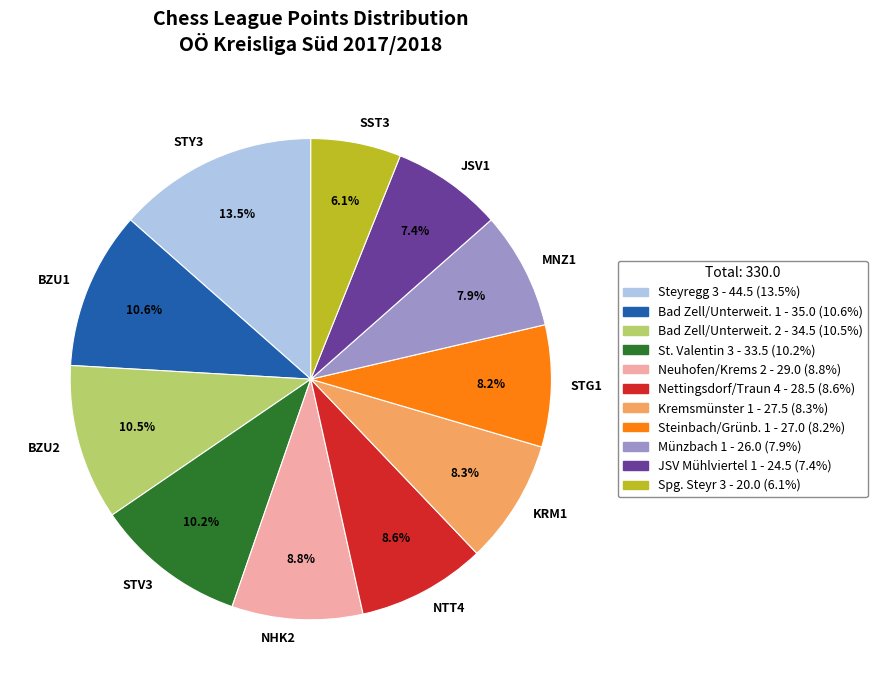

Count the number of slices in the pie.

11